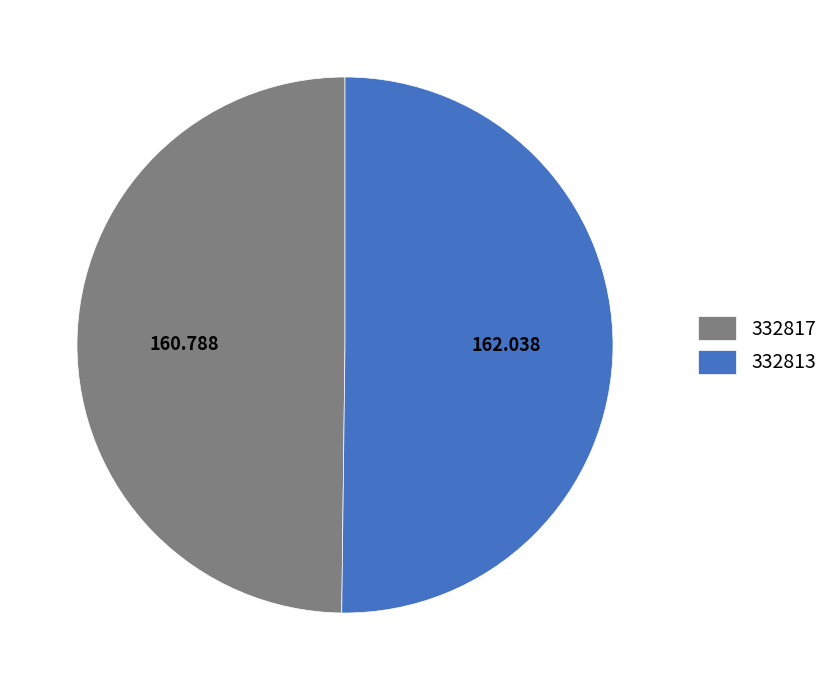

Count the number of slices in the pie.

2